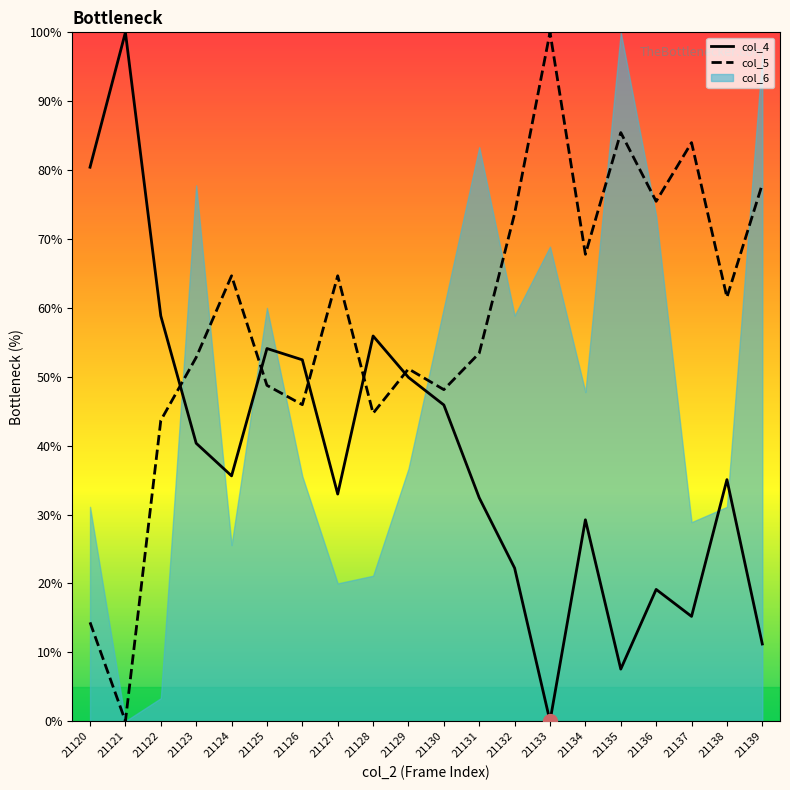

Which series has the largest total across all categories?

col_5